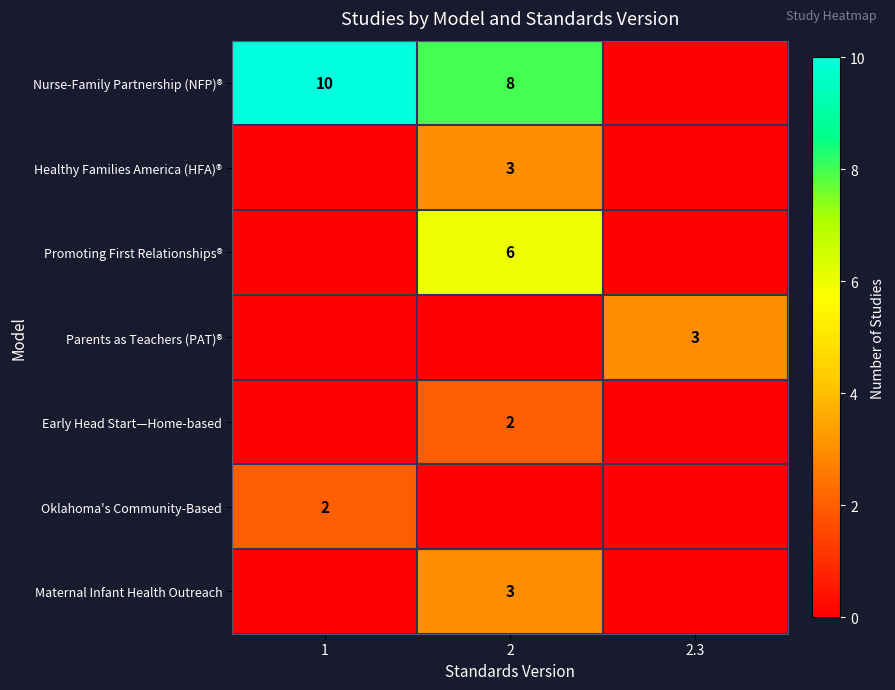

What is the total value across all series at 1?

12